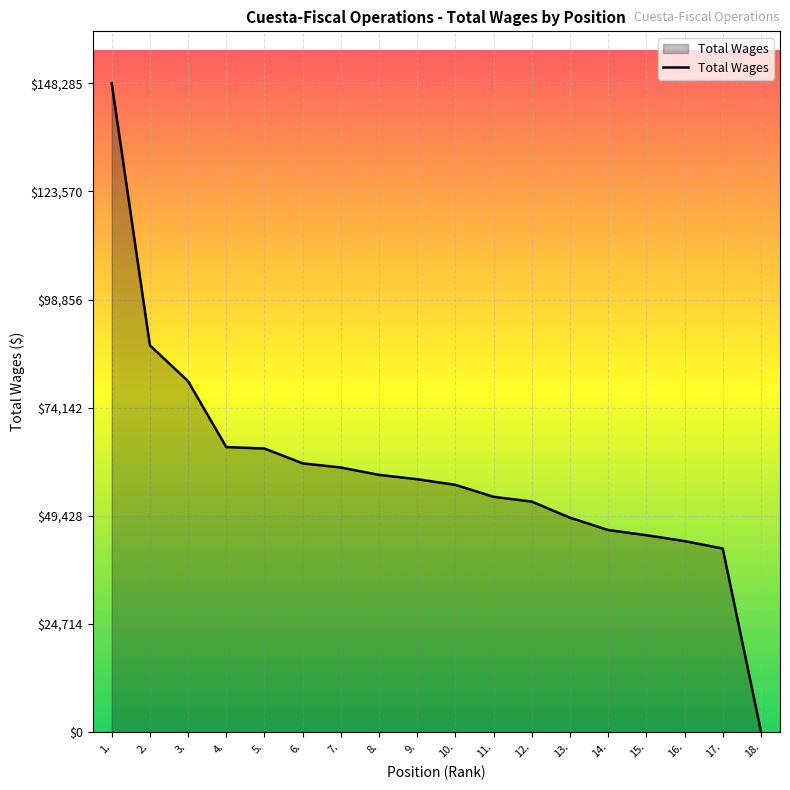

What is the maximum value shown in the chart?

148285